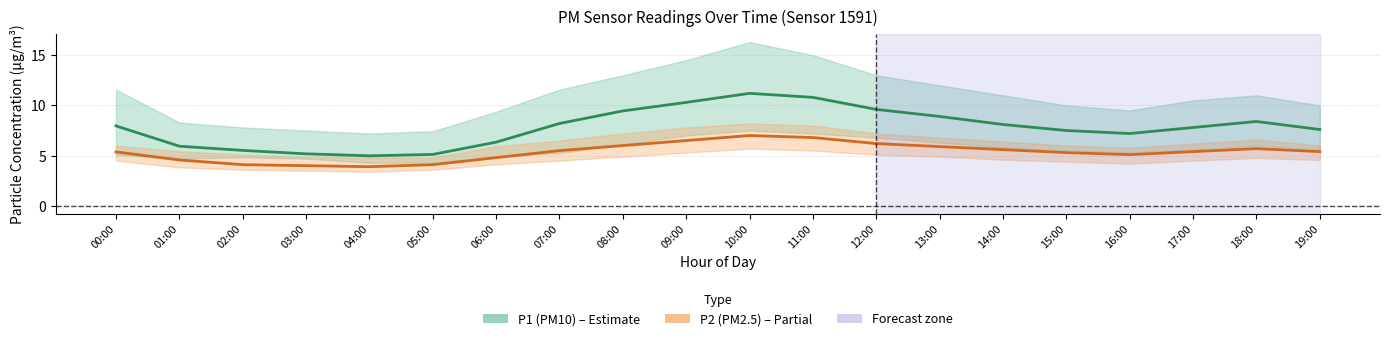

At which label is P1 (PM10) mean closest to 8?

00:00